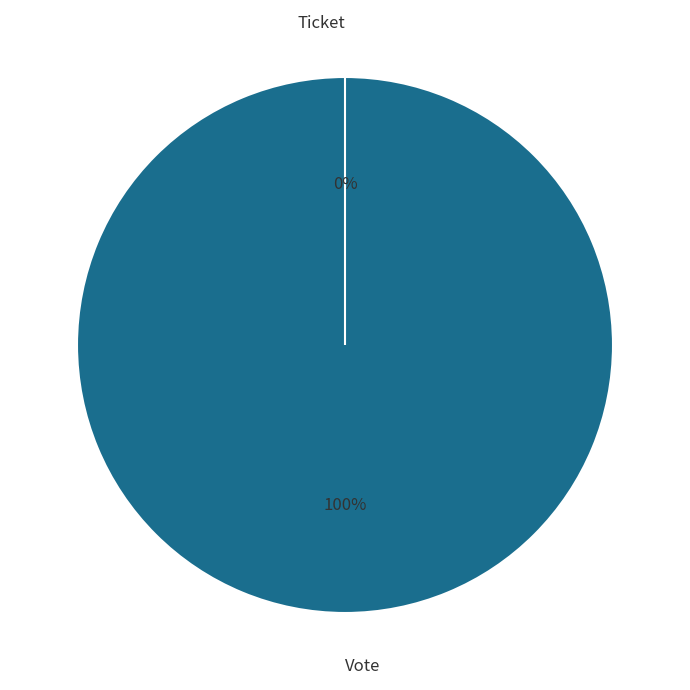

Count the number of slices in the pie.

2